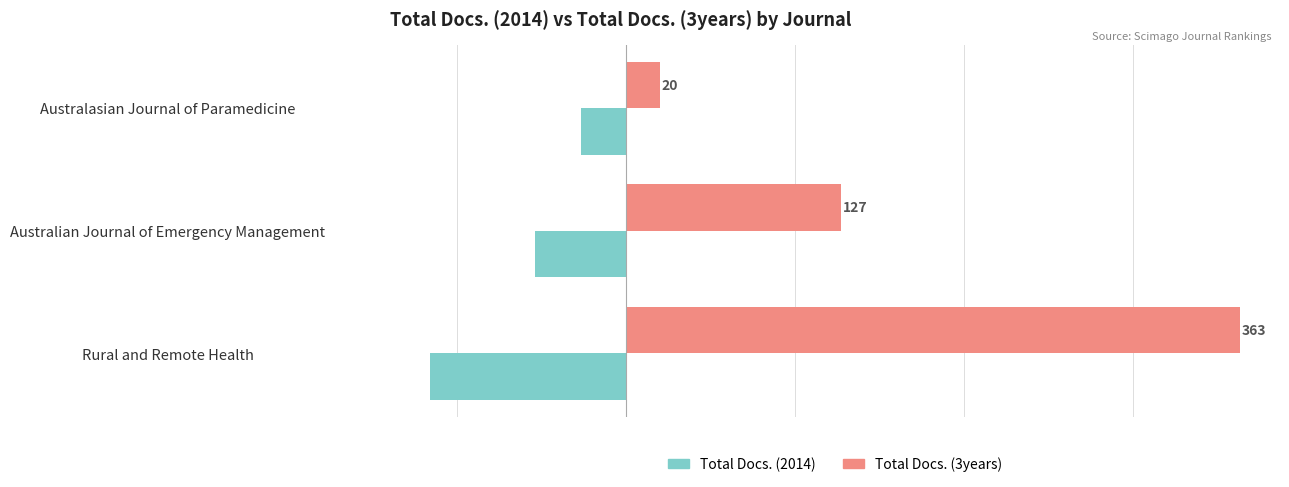

What is the difference between the second highest and minimum values in the Total Docs. (3years) series?

107